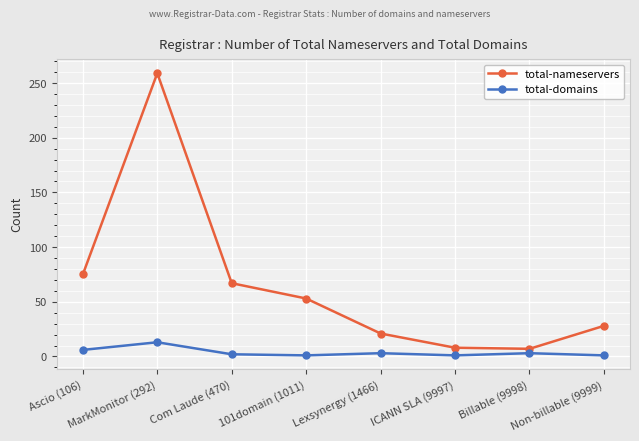

At 101domain (1011), list the series in order from smallest to largest.

total-domains, total-nameservers